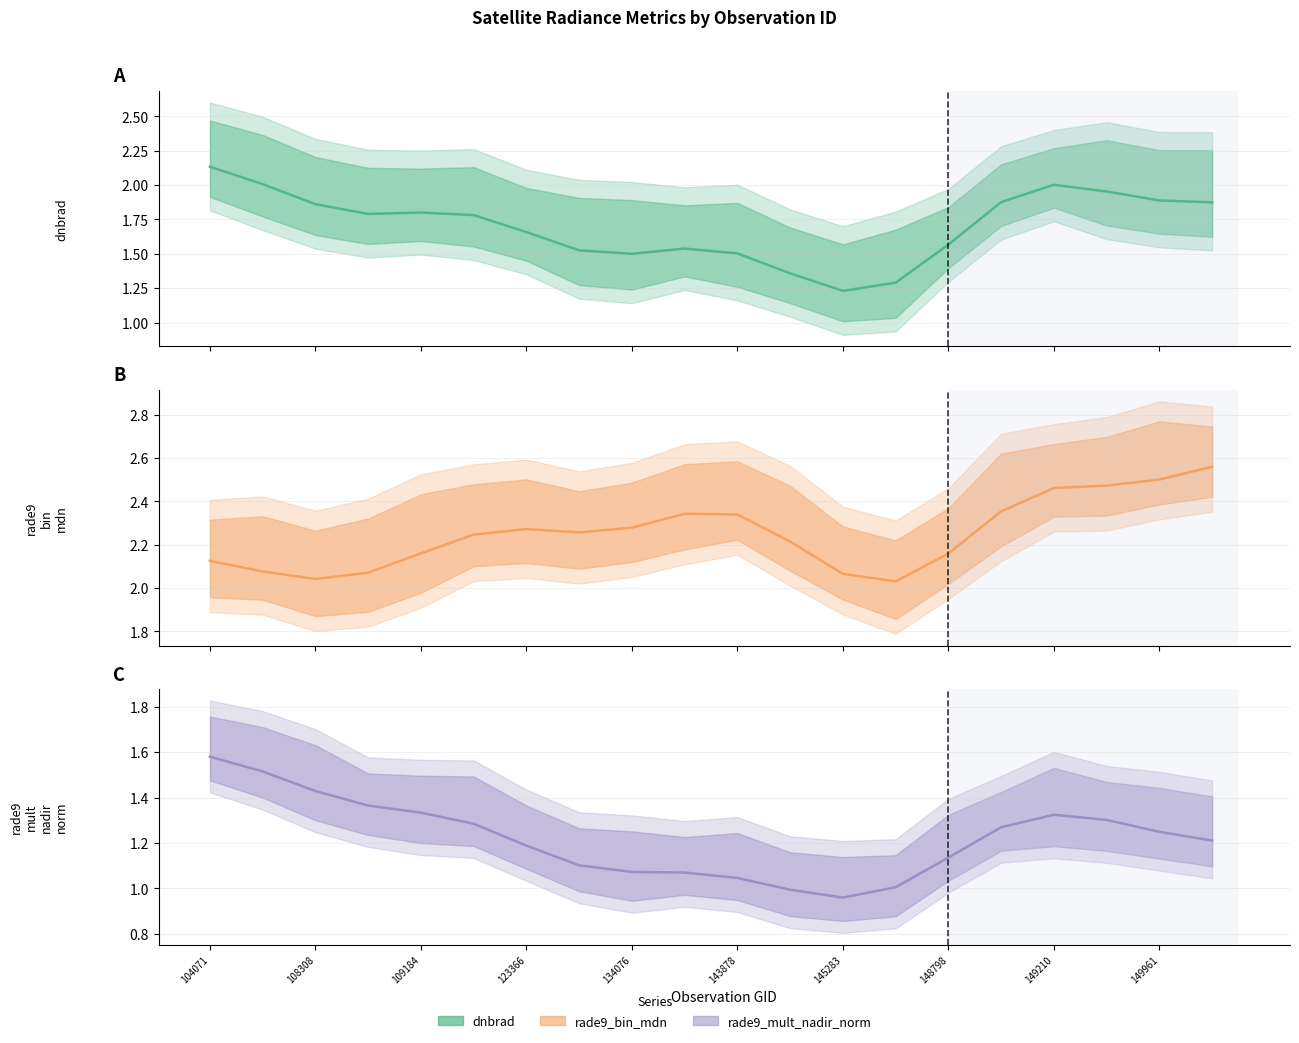

Between which two adjacent categories do dnbrad and rade9_bin_mdn first intersect?

104071 and 108308